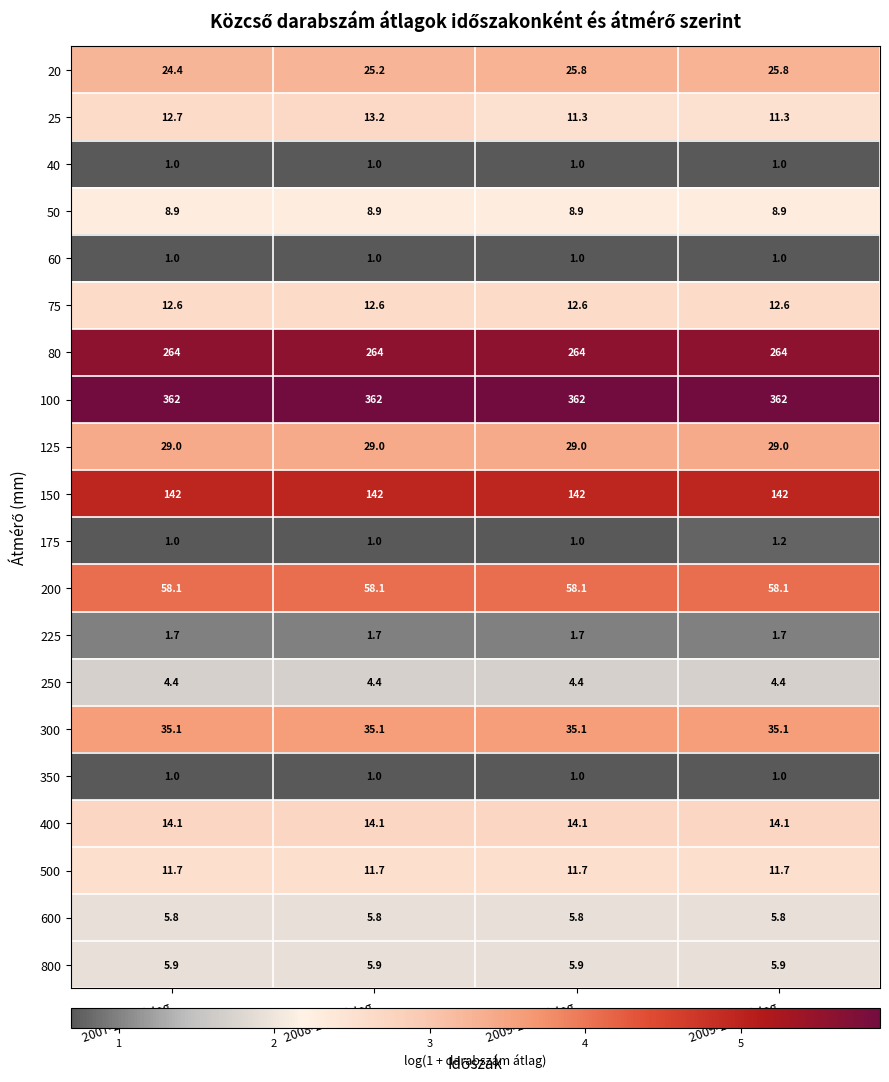

What is the difference between the highest and lowest values at 2007-2013 Átlag?

361.0